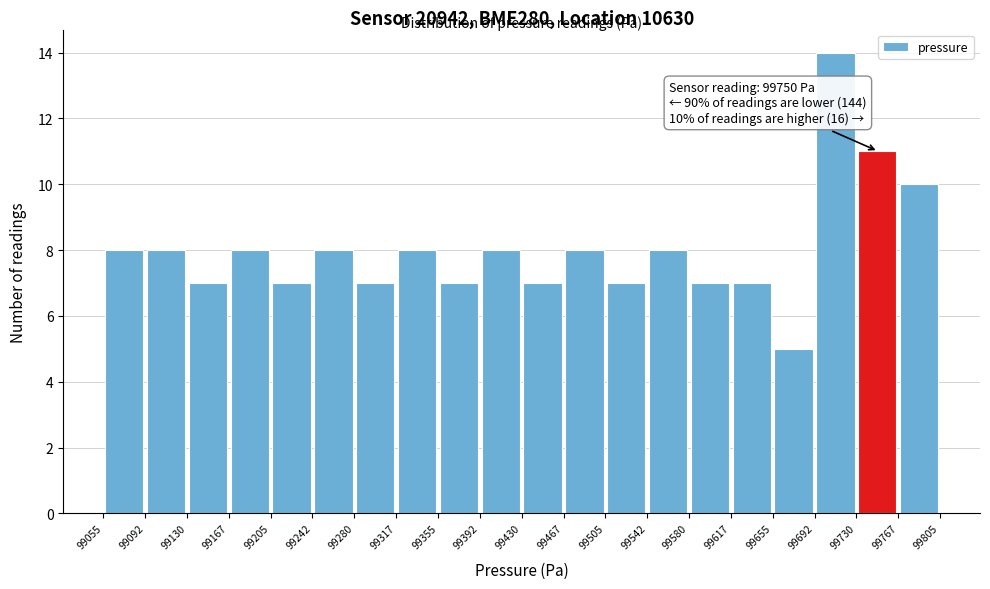

Which range on the x-axis has the tallest bar?

99692 to 99730